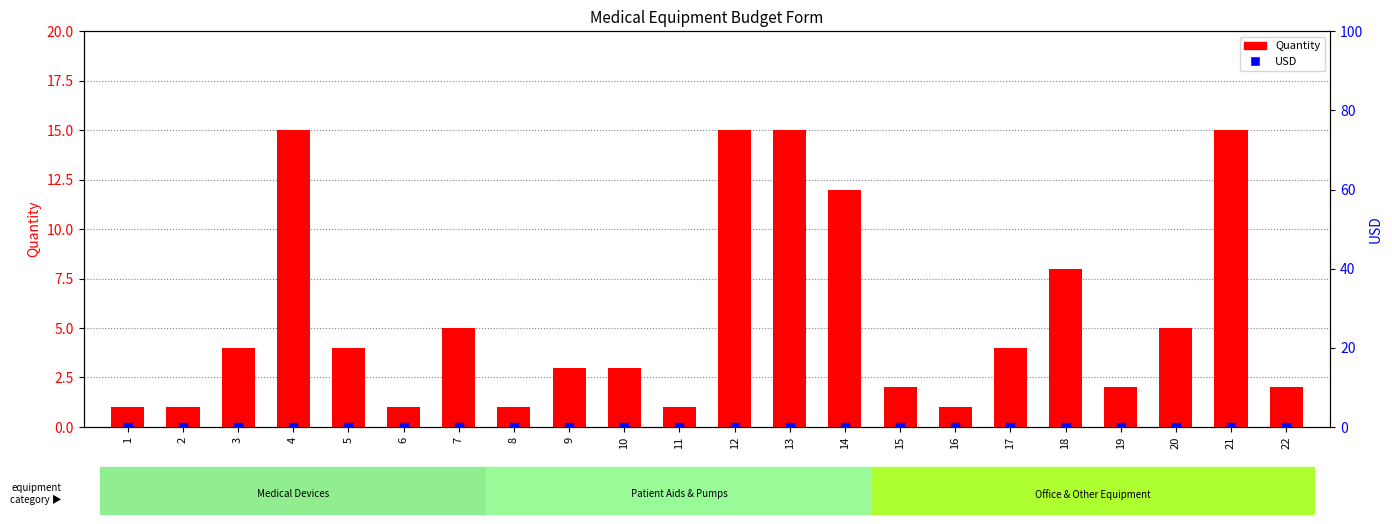

Which series reaches the maximum Y coordinate?

Quantity